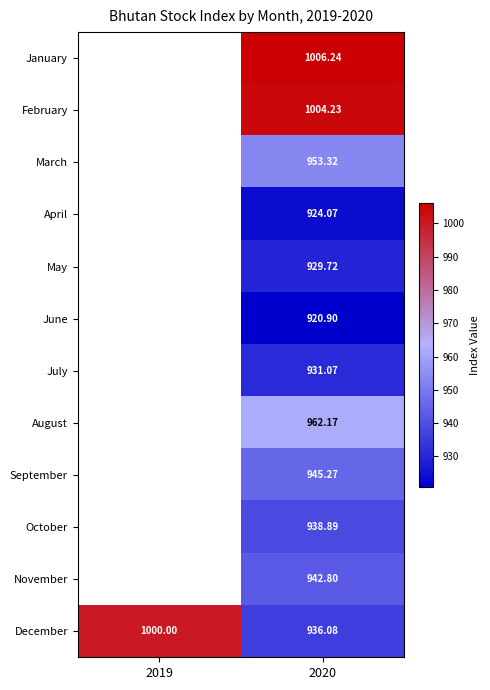

At 2020, list the series in order from largest to smallest.

January, February, August, March, September, November, October, December, July, May, April, June